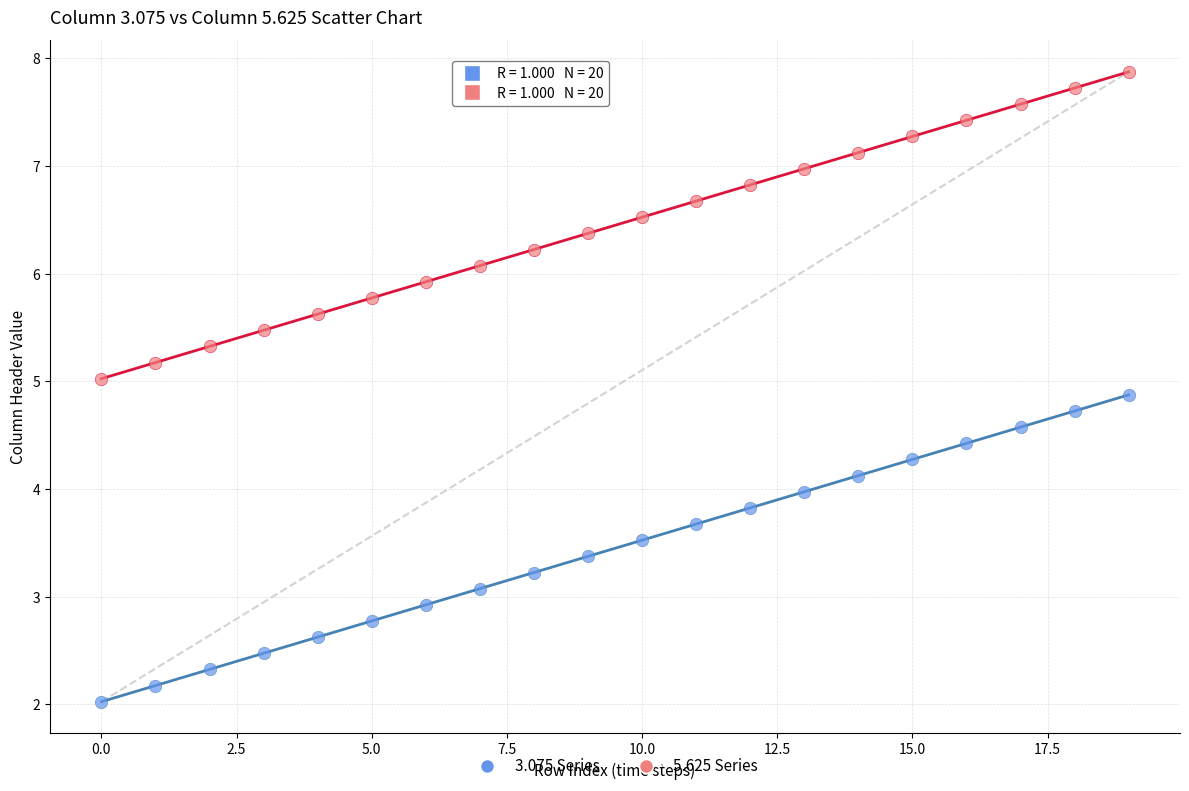

Which series contains the lowest Y value?

3.075 Series